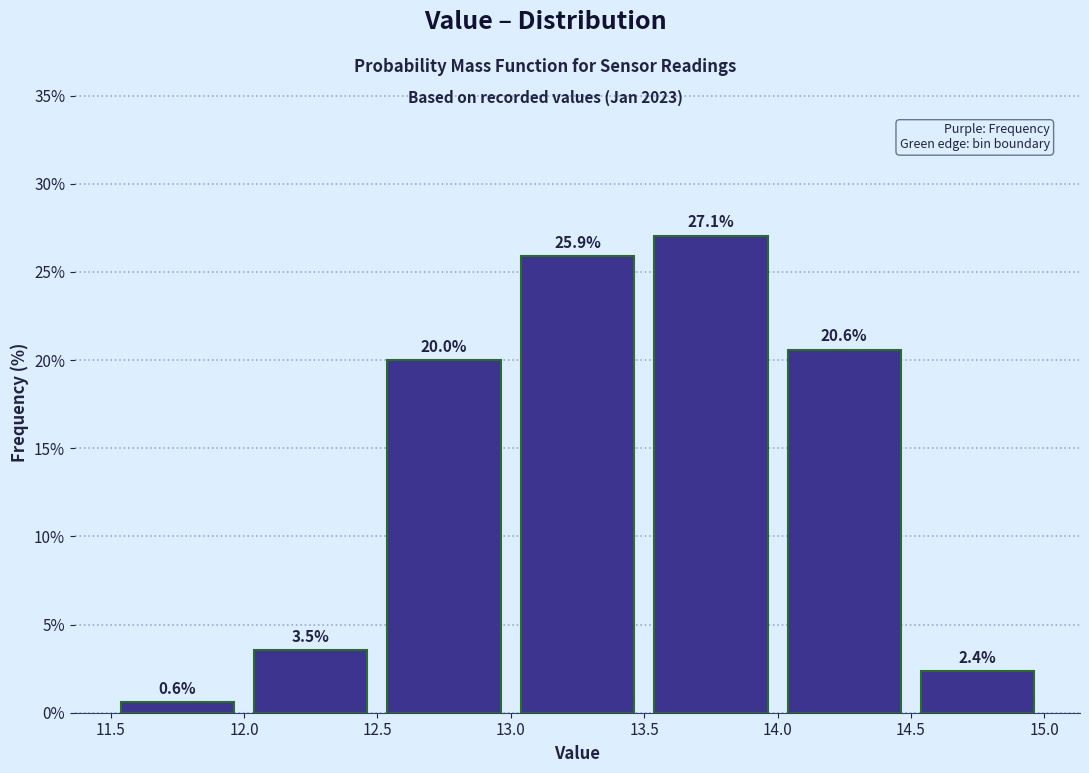

Which range on the x-axis has the tallest bar?

13.5 to 14.0